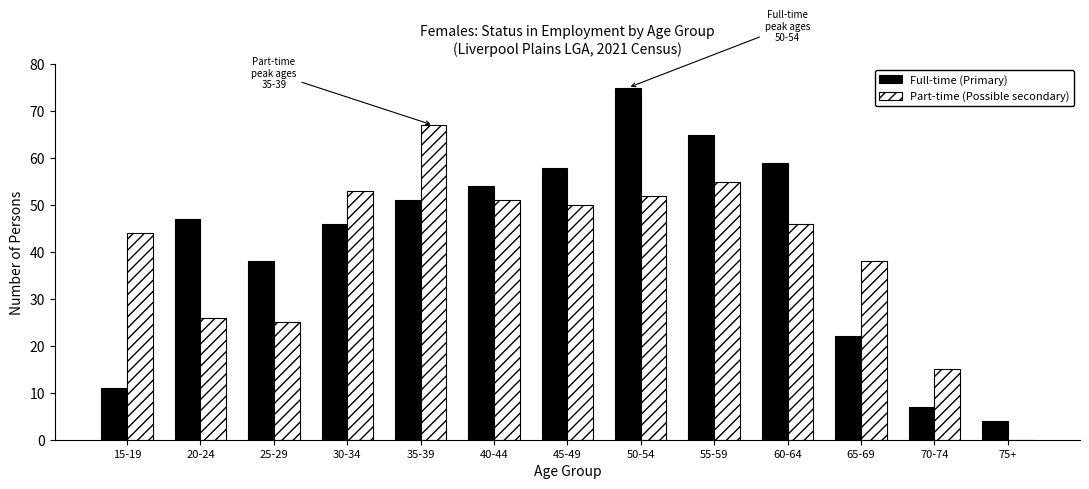

Are the bars horizontal?

No